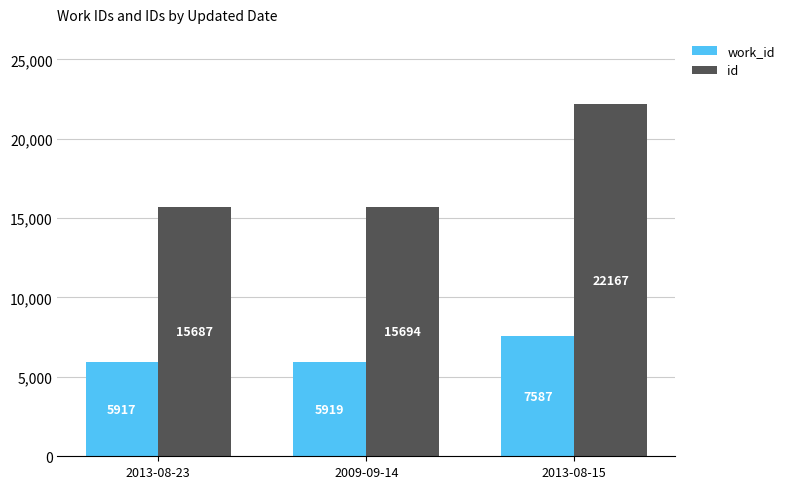

Rank the series by their maximum value, from highest to lowest.

id, work_id